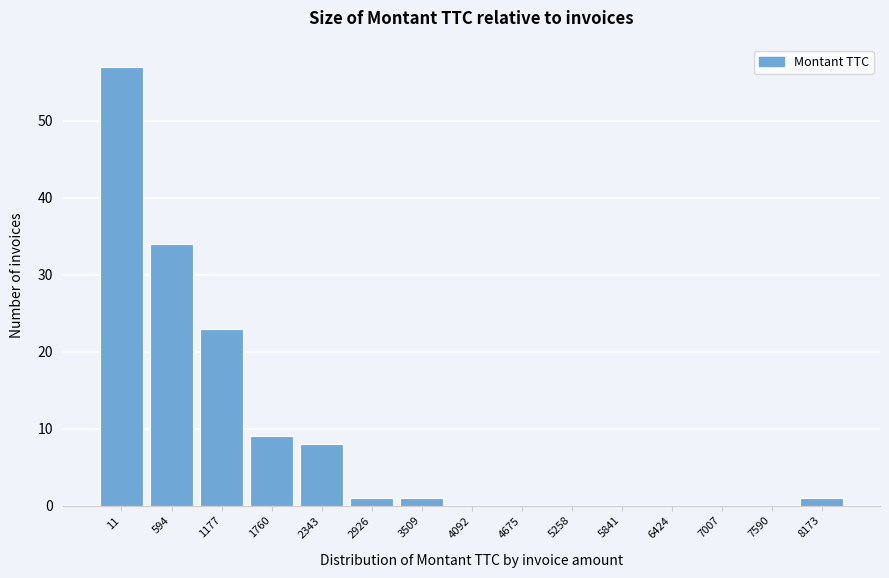

Reading left to right, list all the values displayed in this chart.

11=57	594=34	1177=23	1760=9	2343=8	2926=1	3509=1	4092=0	4675=0	5258=0	5841=0	6424=0	7007=0	7590=0	8173=1